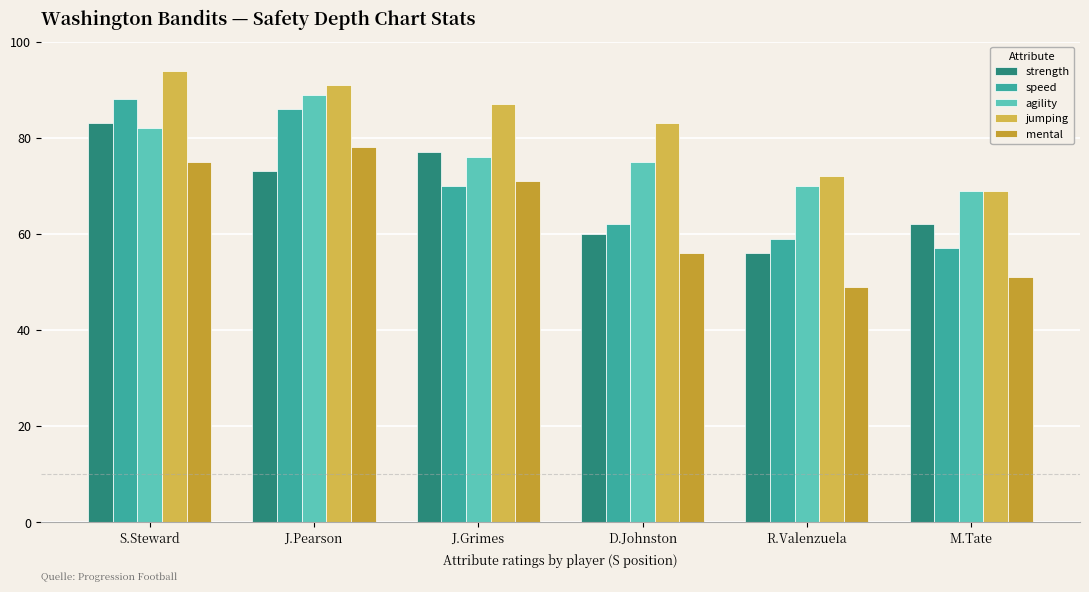

Which series has the largest range (max minus min)?

speed